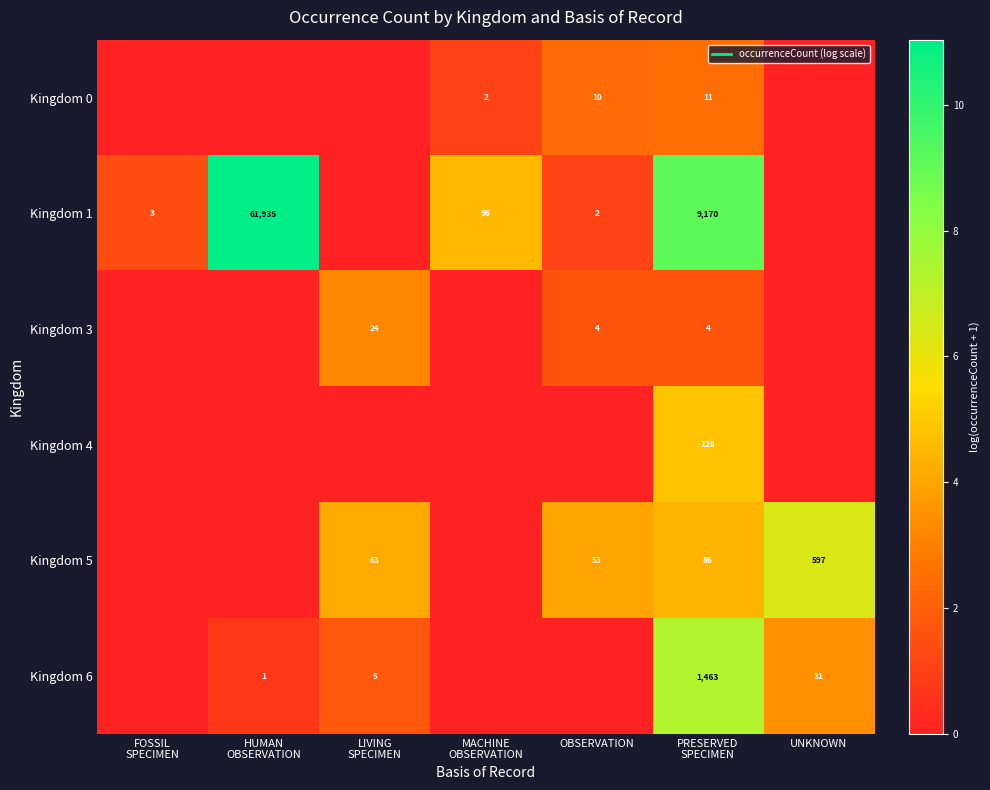

The Kingdom 4 series shows 0.0 at HUMAN OBSERVATION. True or false?

True